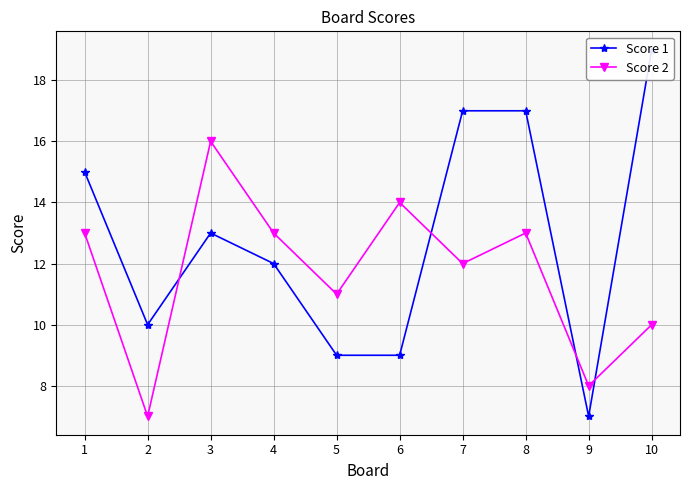

What are all the series names shown in the legend?

Score 1, Score 2